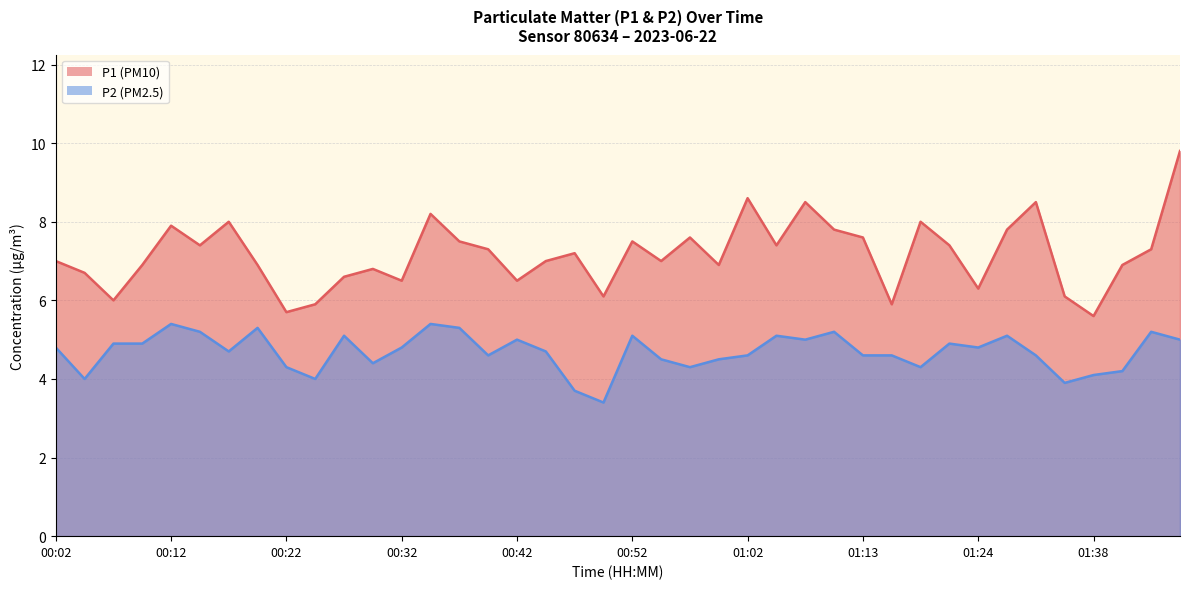

Rank the series by their average value, from highest to lowest.

P1, P2